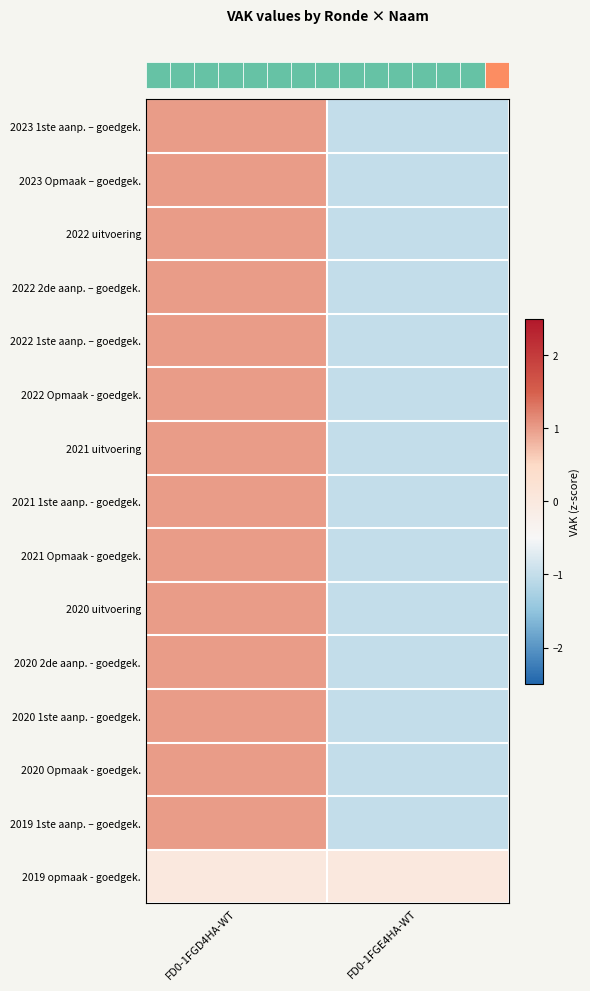

What is the difference between the highest and lowest values at FD0-1FGE4HA-WT?

1